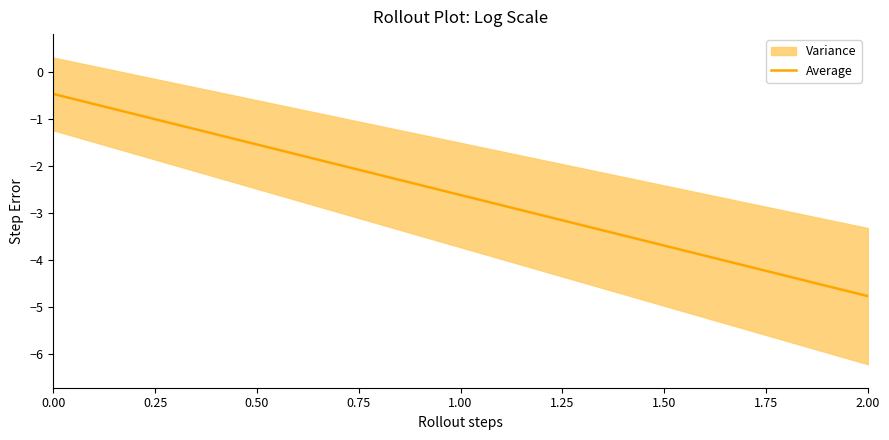

True or false: the data shows -0.7 at 0.00.

False